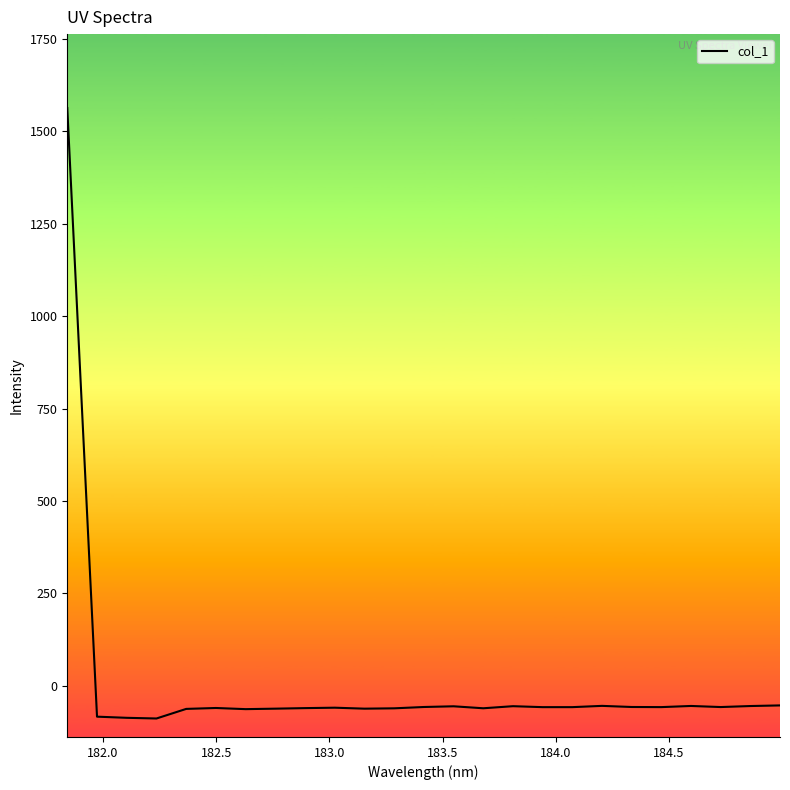

What is the greatest value displayed?

1563.1